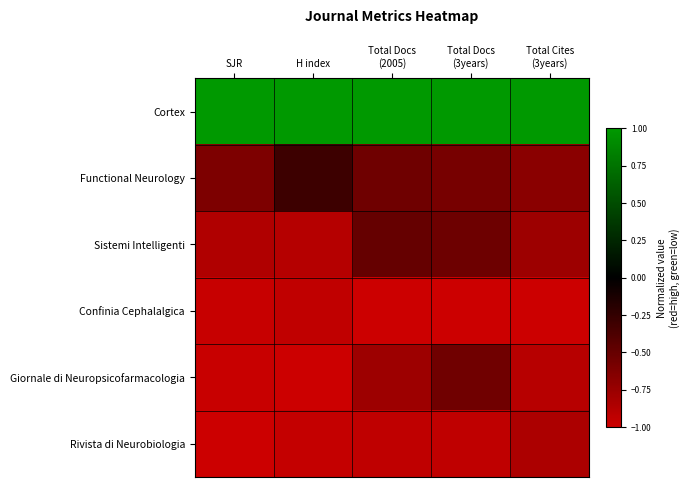

Count the number of categories in the chart.

5